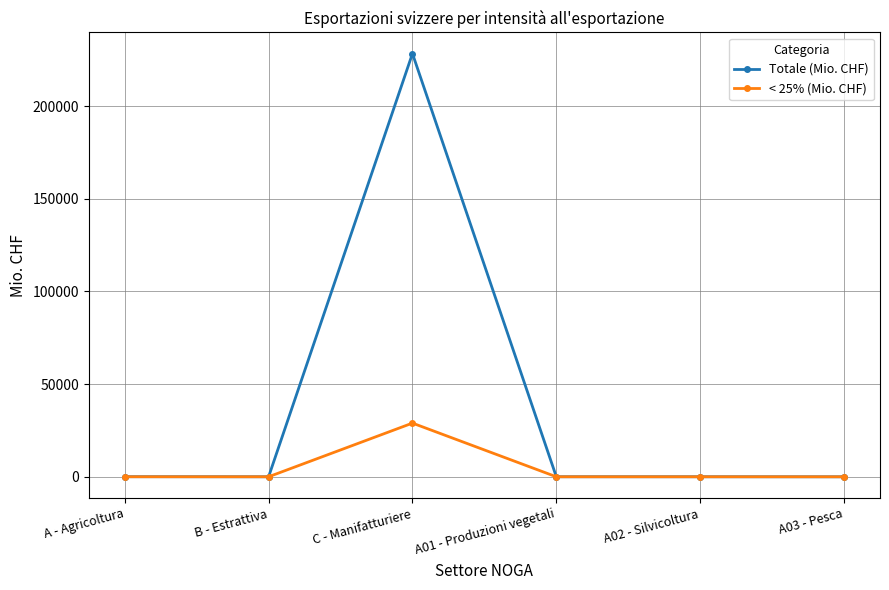

What is the sum of the < 25% (Mio. CHF) values at A03 - Pesca and A - Agricoltura?

22.3